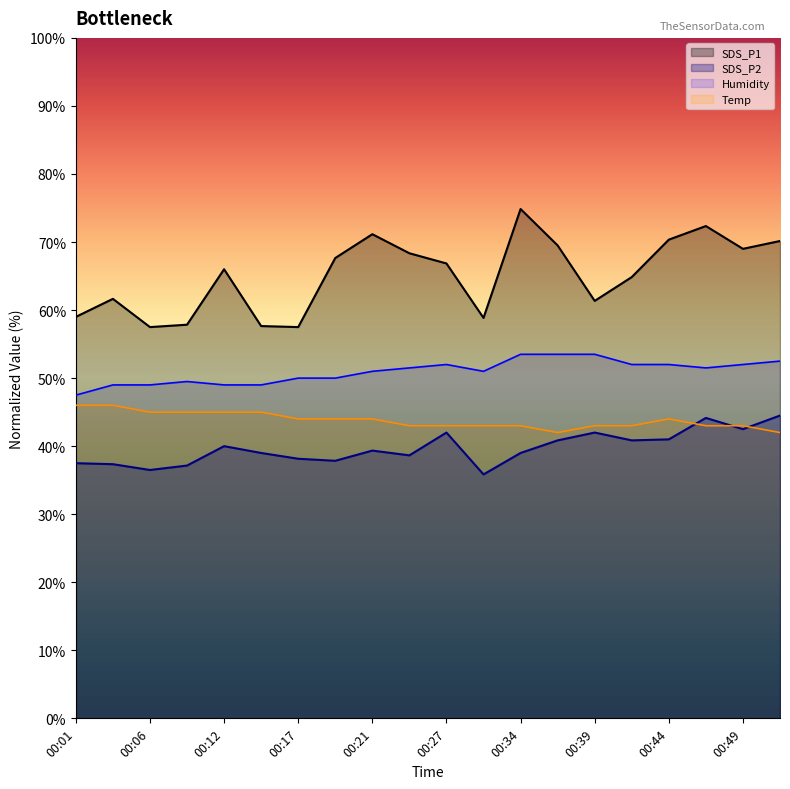

Reading left to right, what are all the values shown in this chart?

SDS_P1: 59.0	61.7	57.5	57.9	66.0	57.6	57.5	67.7	71.2	68.3	66.8	58.9	74.9	69.5	61.3	64.9	70.3	72.4	69.0	70.2
SDS_P2: 37.5	37.4	36.5	37.1	40.0	39.0	38.1	37.9	39.4	38.6	42.0	35.9	39.0	40.8	42.0	40.8	41.0	44.1	42.5	44.5
Temp: 46.0	46.0	45.0	45.0	45.0	45.0	44.0	44.0	44.0	43.0	43.0	43.0	43.0	42.0	43.0	43.0	44.0	43.0	43.0	42.0
Humidity: 47.5	49.0	49.0	49.5	49.0	49.0	50.0	50.0	51.0	51.5	52.0	51.0	53.5	53.5	53.5	52.0	52.0	51.5	52.0	52.5